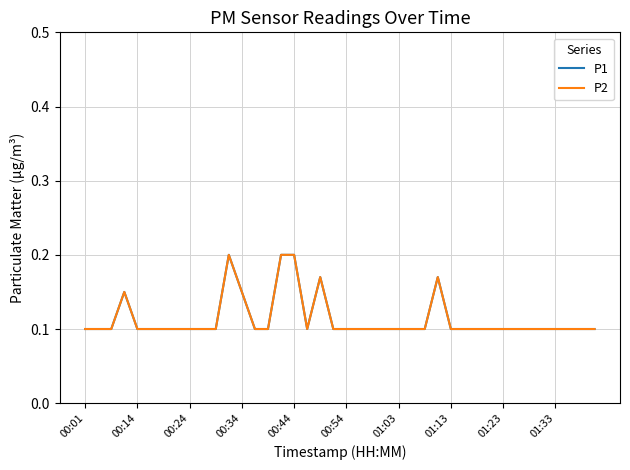

Does the chart have visible grid lines?

Yes